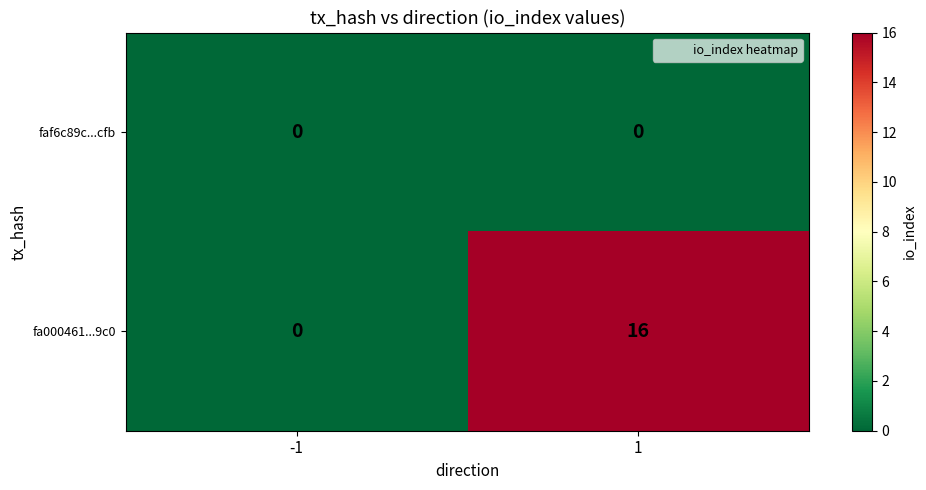

Rank the series by their average value, from highest to lowest.

fa000461...9c0, faf6c89c...cfb